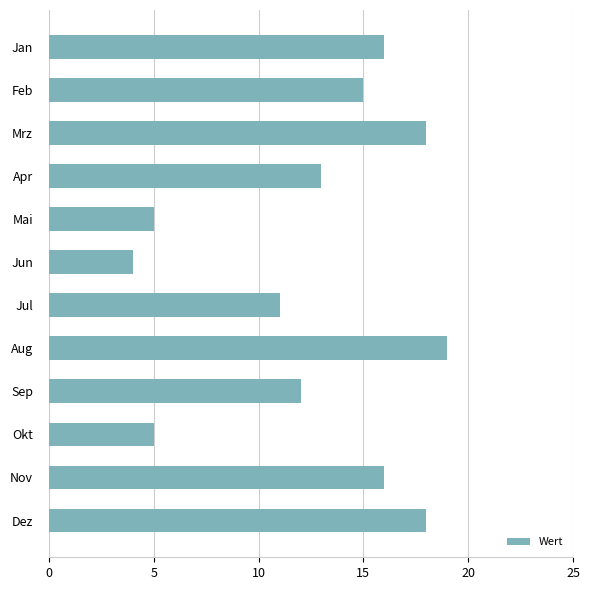

What position from the top is Mai?

5